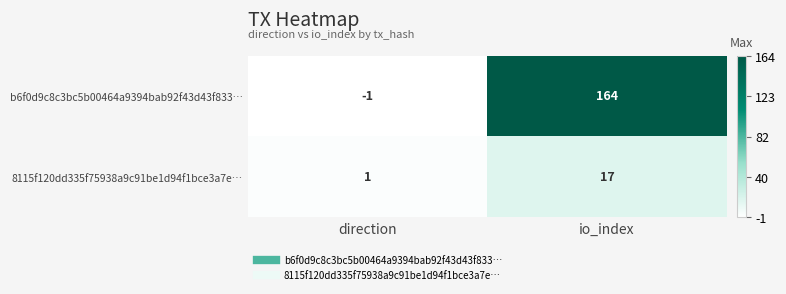

Which series has the largest range (max minus min)?

b6f0d9c8c3bc5b00464a9394bab92f43d43f833…